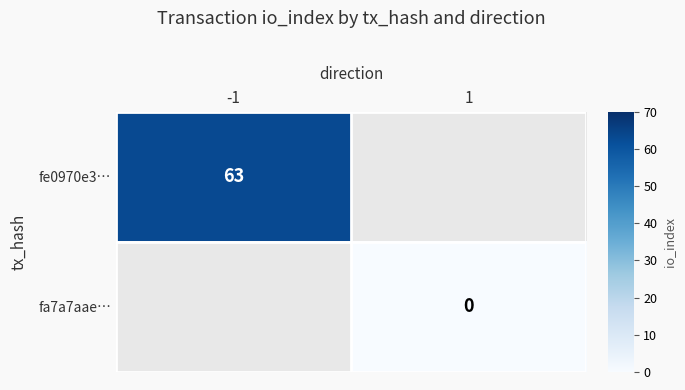

How many distinct data groups are displayed?

2